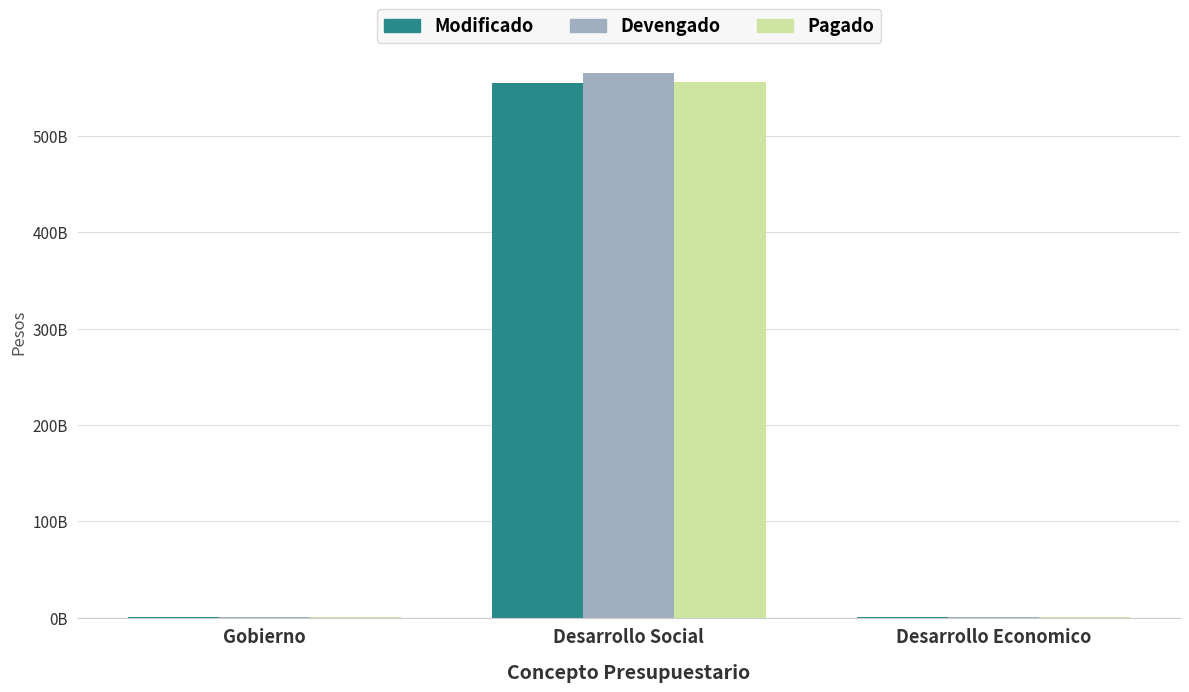

Which series has the largest range (max minus min)?

Devengado